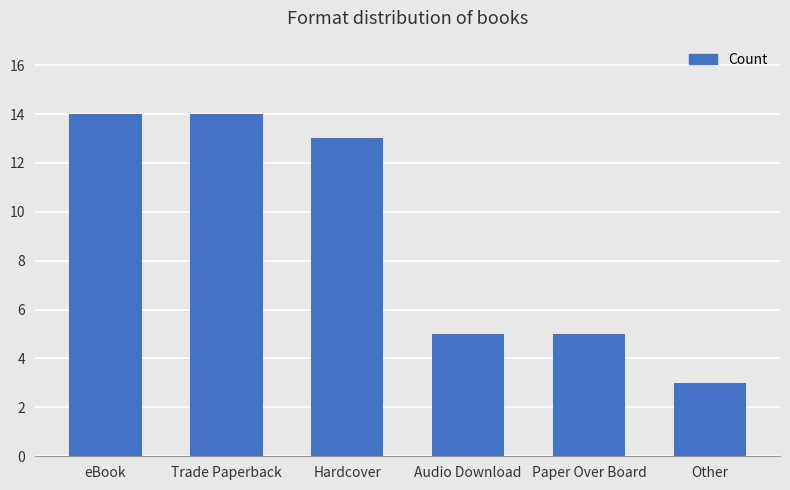

What is the maximum value shown in the chart?

14